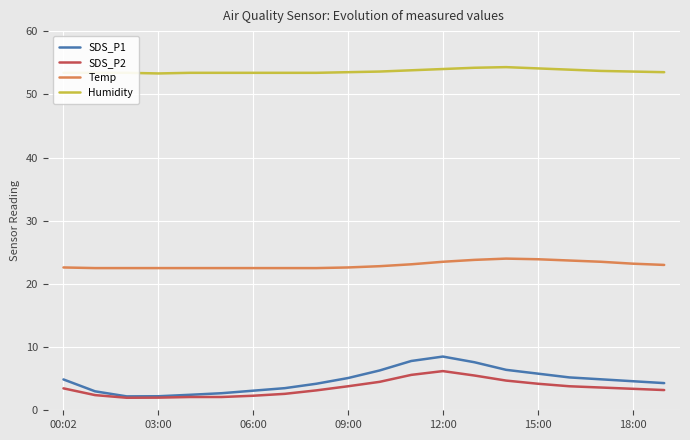

Which series has the largest range (max minus min)?

SDS_P1